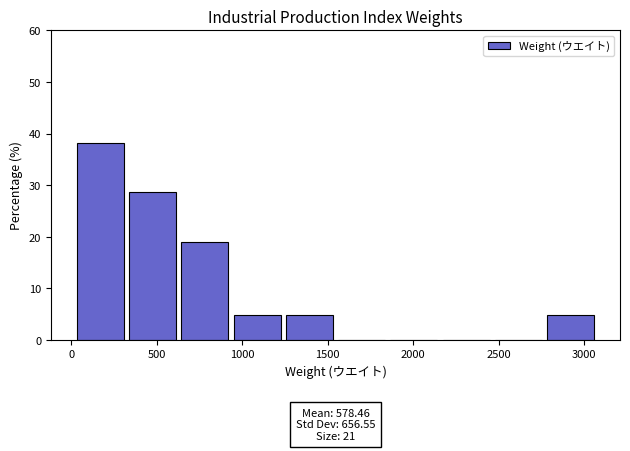

Over which range of the x-axis is the bar tallest?

50 to 350